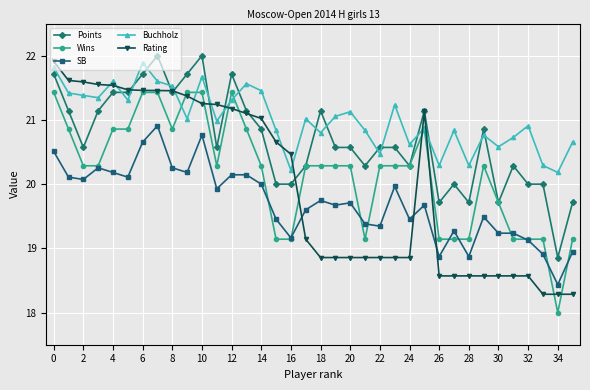

What is the maximum value shown in the chart?

22.0